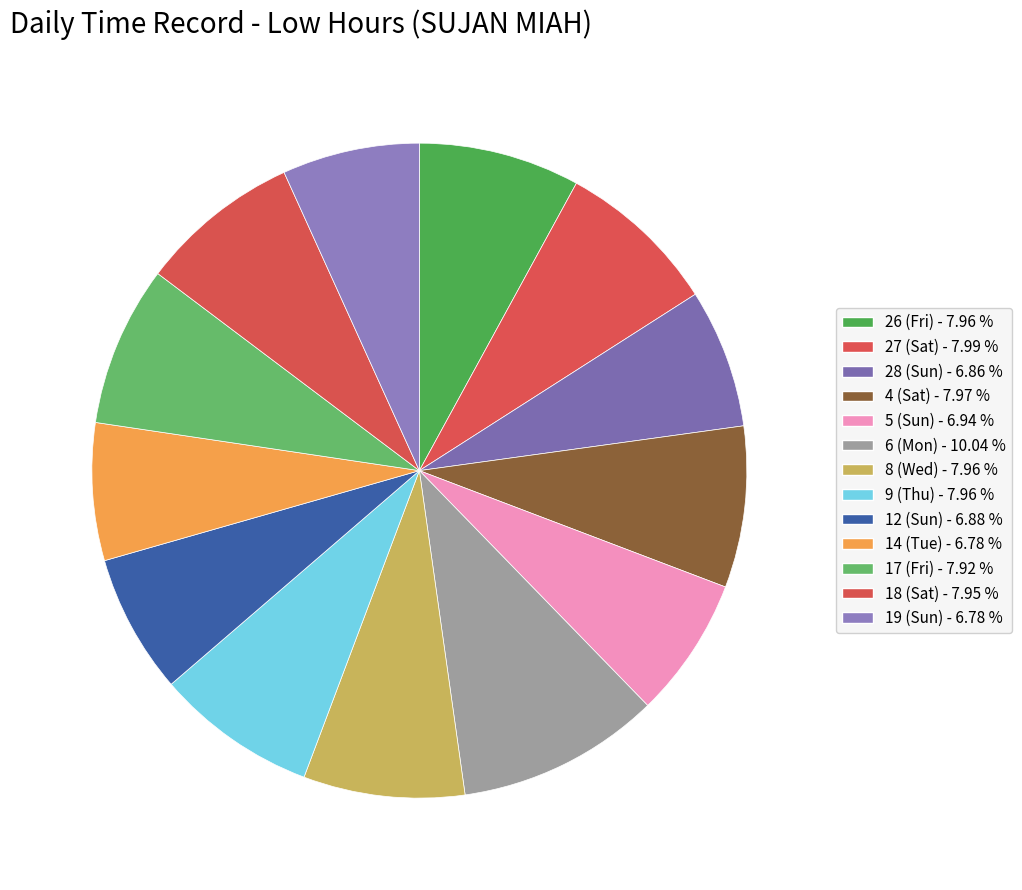

What percentage is the 14 (Tue) slice, to the nearest percent?

7%